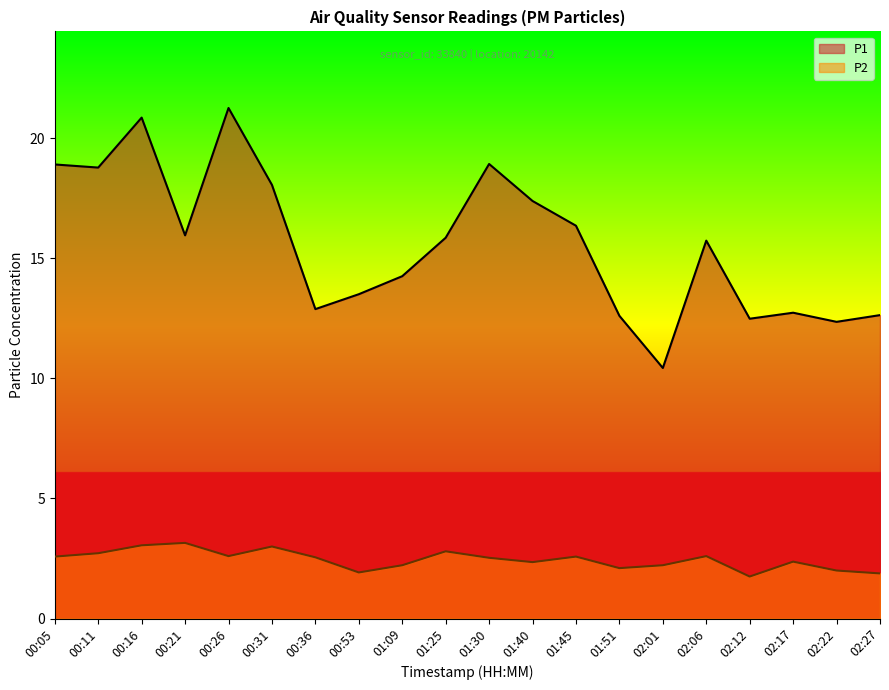

How many data points in P2 are above 2?

16